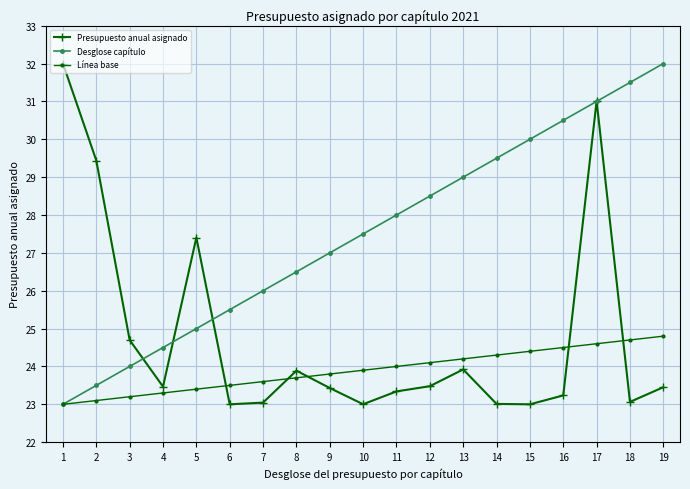

True or false: Desglose capítulo has more than 2 points higher than both neighbors.

False